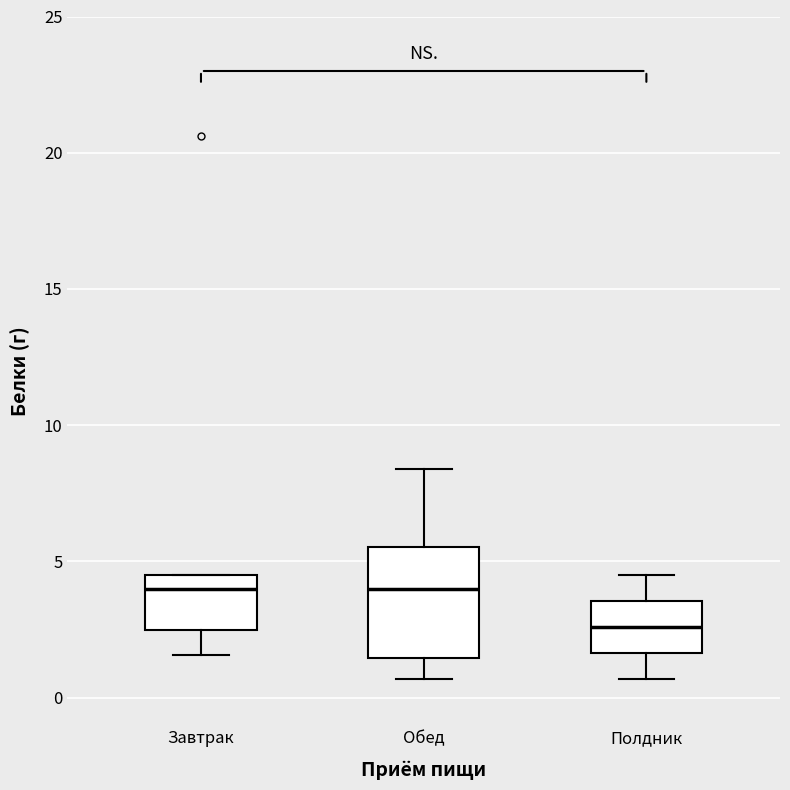

Which box is the tallest, from its lower edge to its upper edge?

Обед